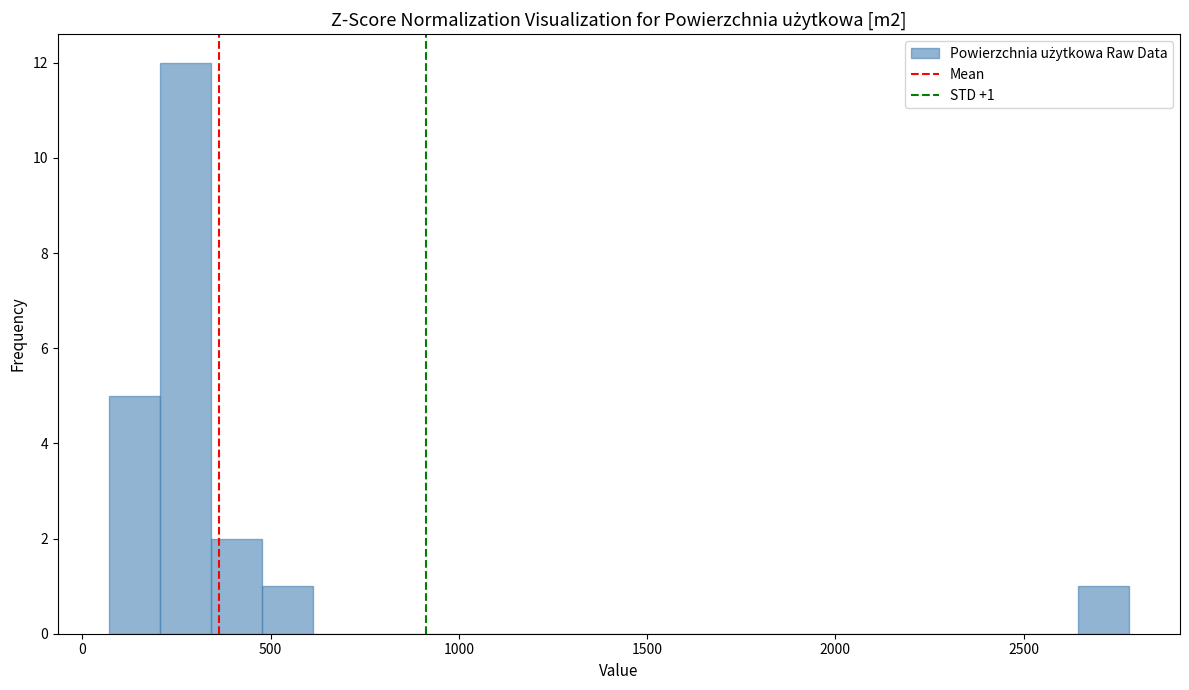

Around what value on the x-axis is the tallest bar? Give the approximate position of its centre, as read against the axis.

250